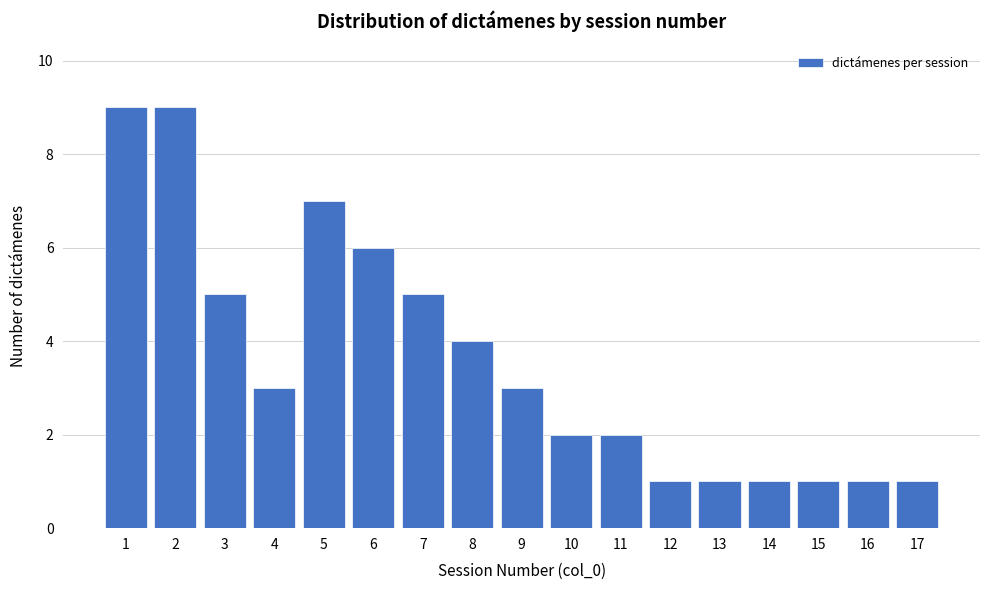

Reading right to left, transcribe all the data shown in this chart.

1	1	1	1	1	1	2	2	3	4	5	6	7	3	5	9	9